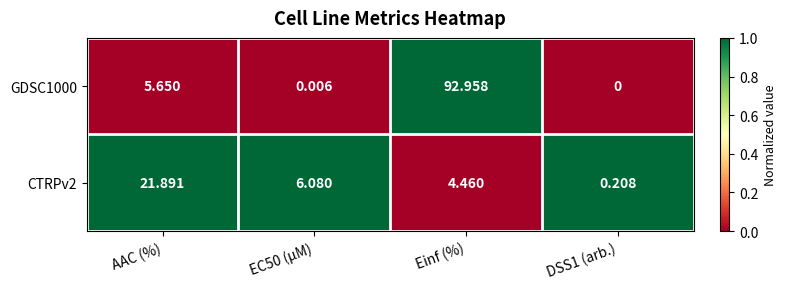

Where does the GDSC1000 series first go above 5?

AAC (%)